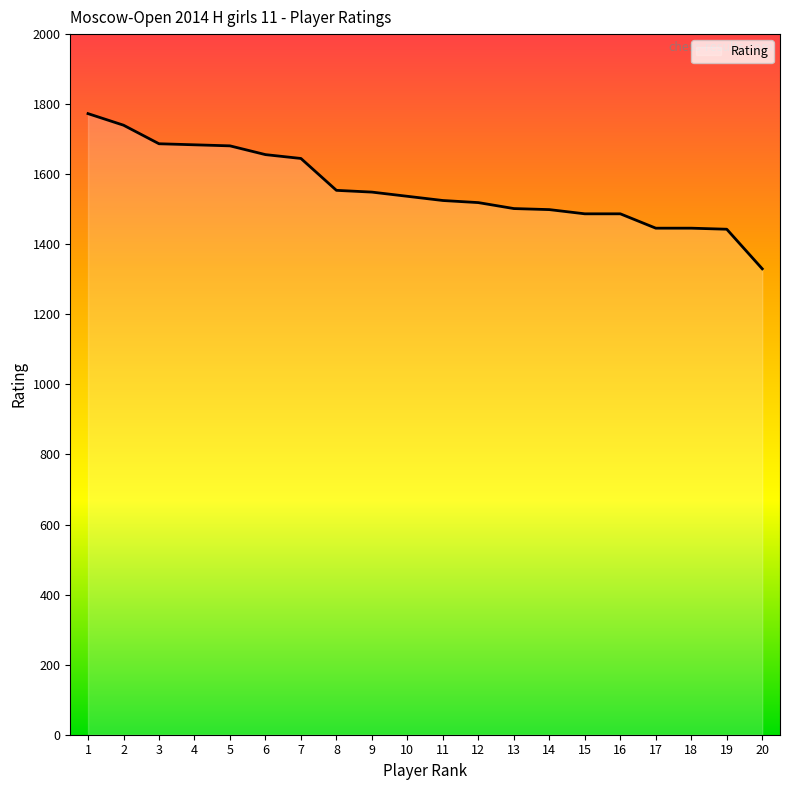

What is the change in value from 8 to 16?

-67